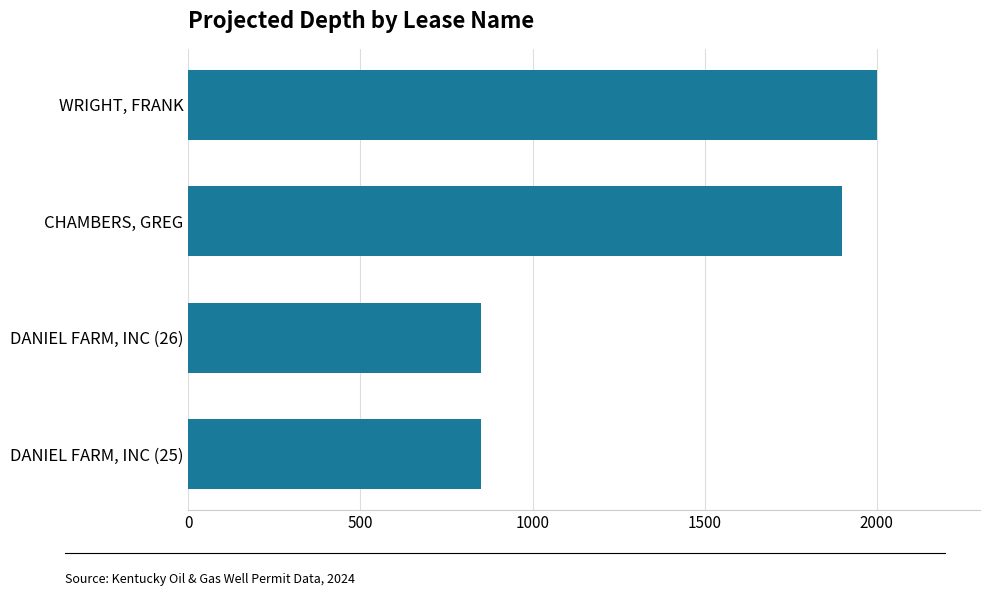

Does the chart contain any negative values?

No